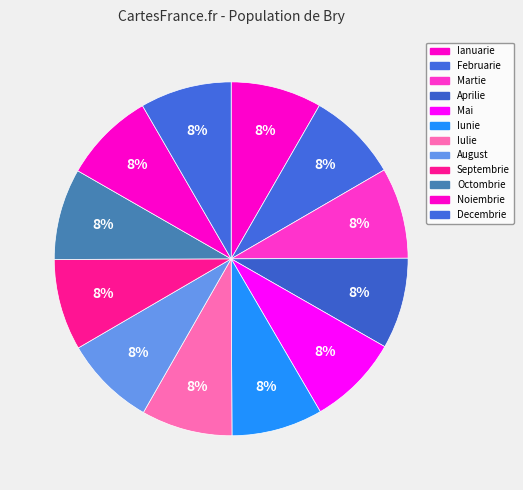

How many slices are in this pie chart?

12